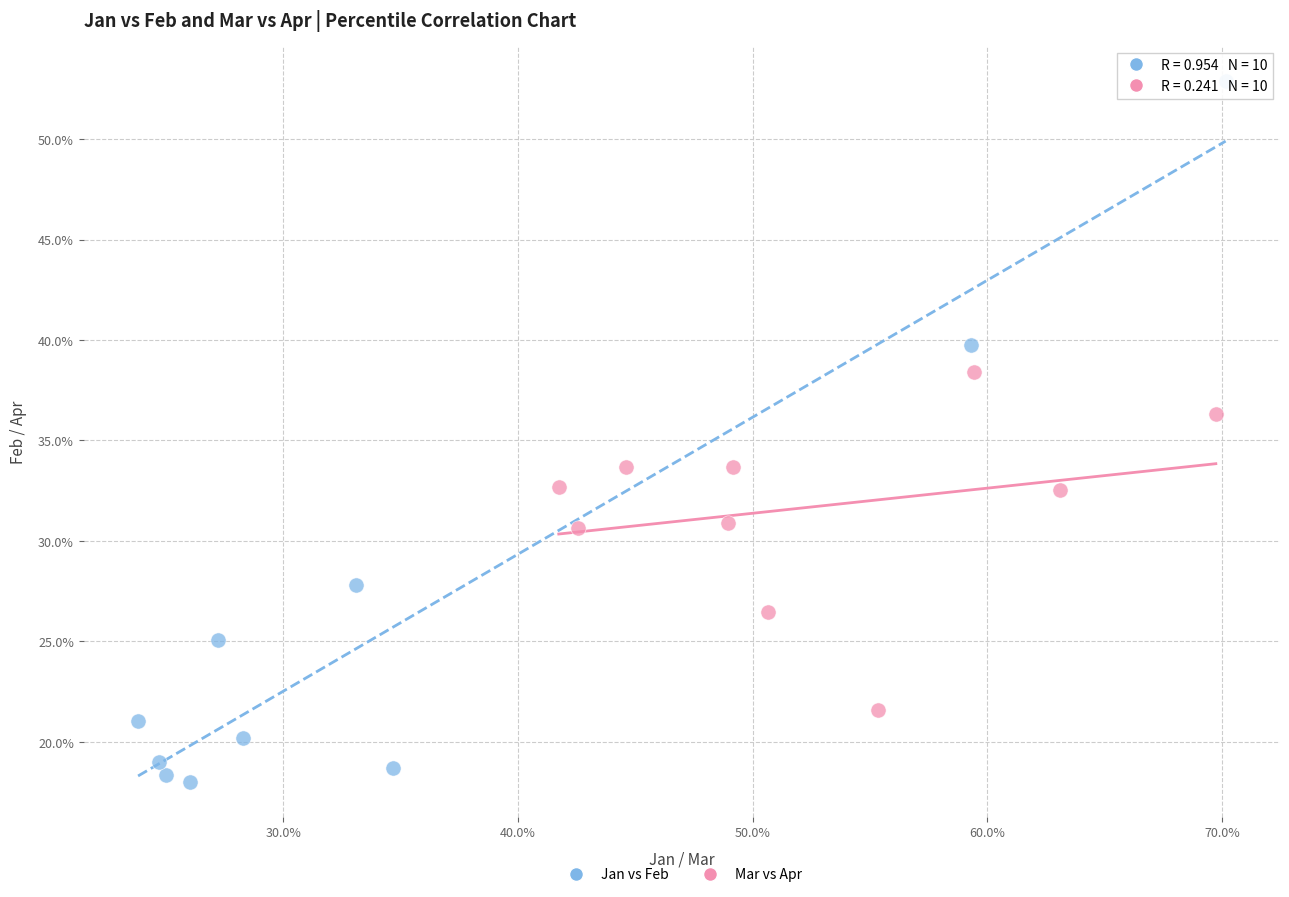

What are all the series names shown in the legend?

Jan vs Feb, Mar vs Apr